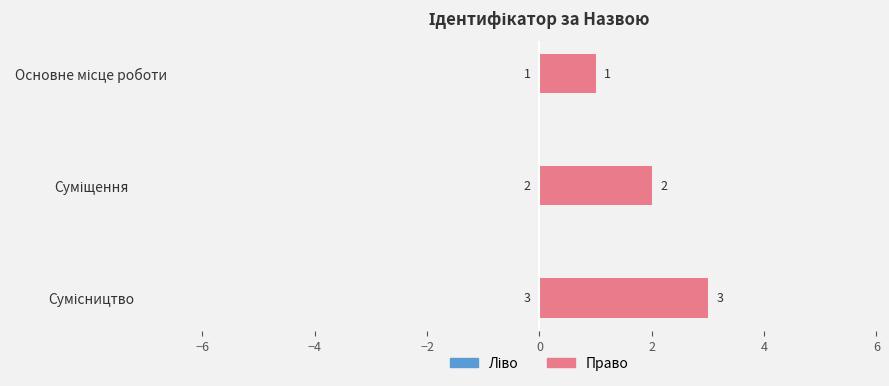

Which has a higher value, Основне місце роботи or Суміщення?

Суміщення